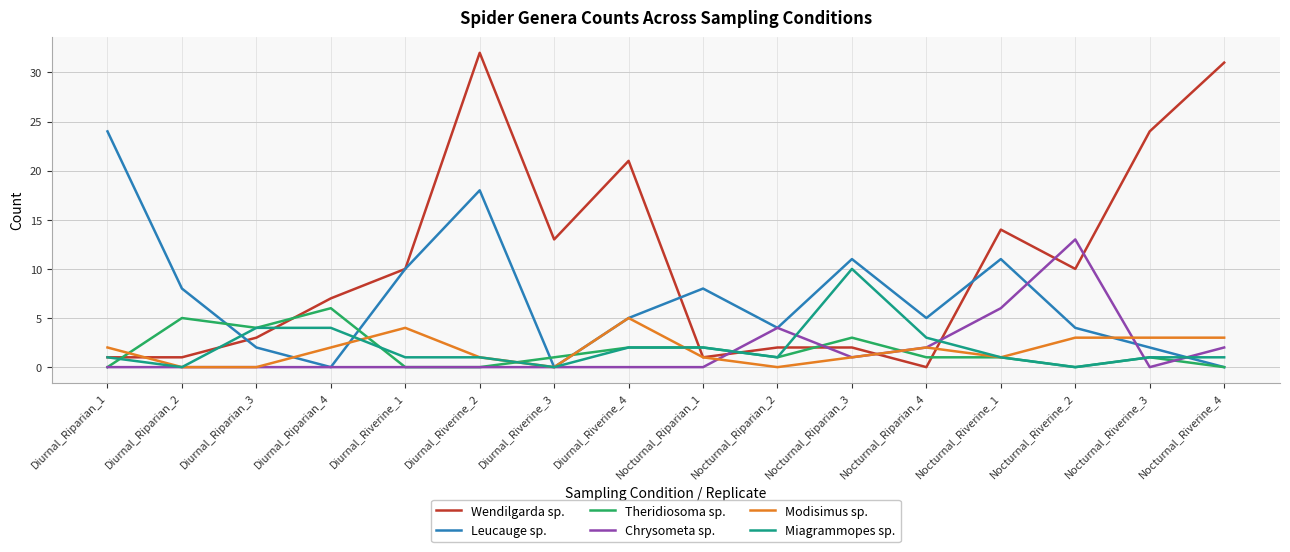

What is the spread (max minus min) of values at Diurnal_Riparian_4?

7